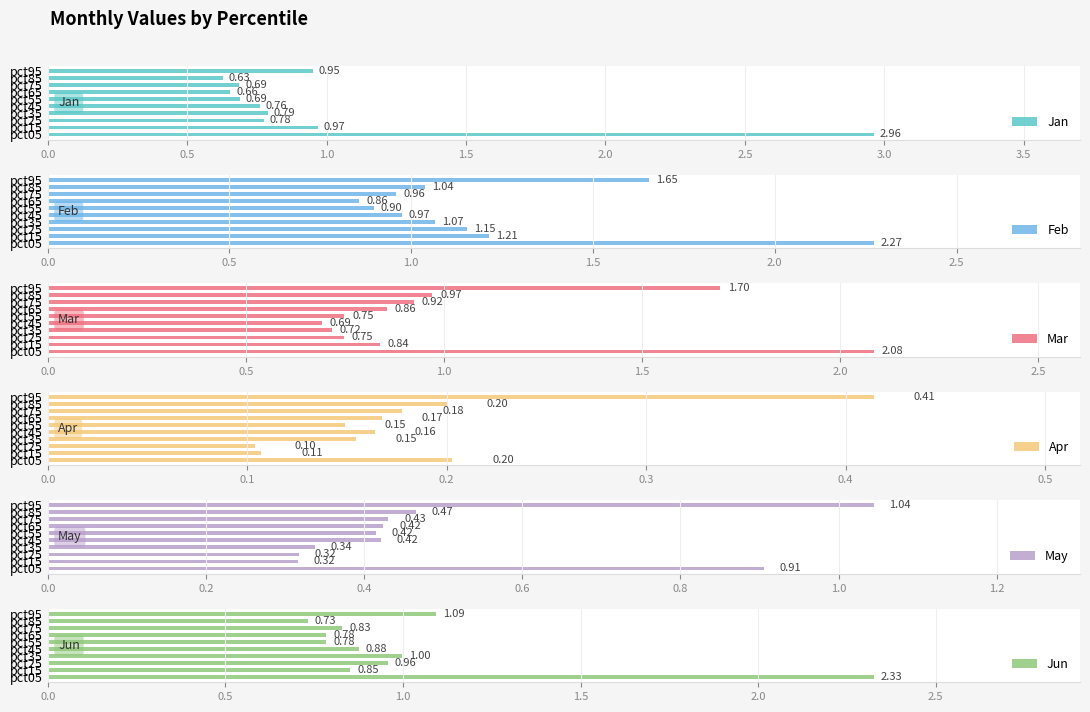

What is the difference between the second highest and second lowest values in the Jan series?

0.3